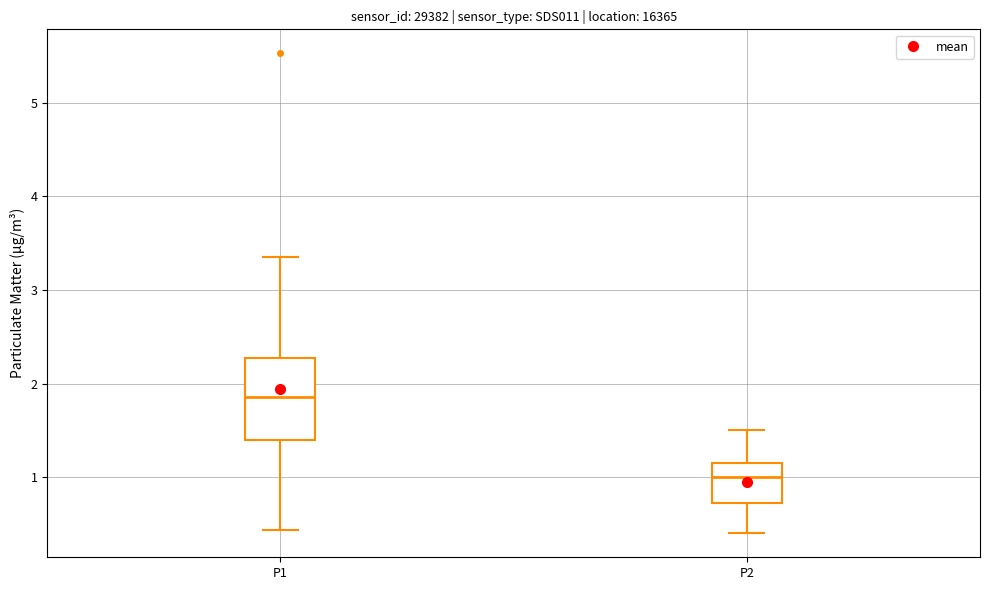

Reading left to right, read every box against the y-axis: the position of its median line, the range the box covers, and the ends of its whiskers. The values are not printed on the chart, so give them approximately, as read against the axis.

P1: median 1.9, box 1.4 to 2.3, whiskers 0.4 to 3.4
P2: median 1.0, box 0.7 to 1.2, whiskers 0.4 to 1.5